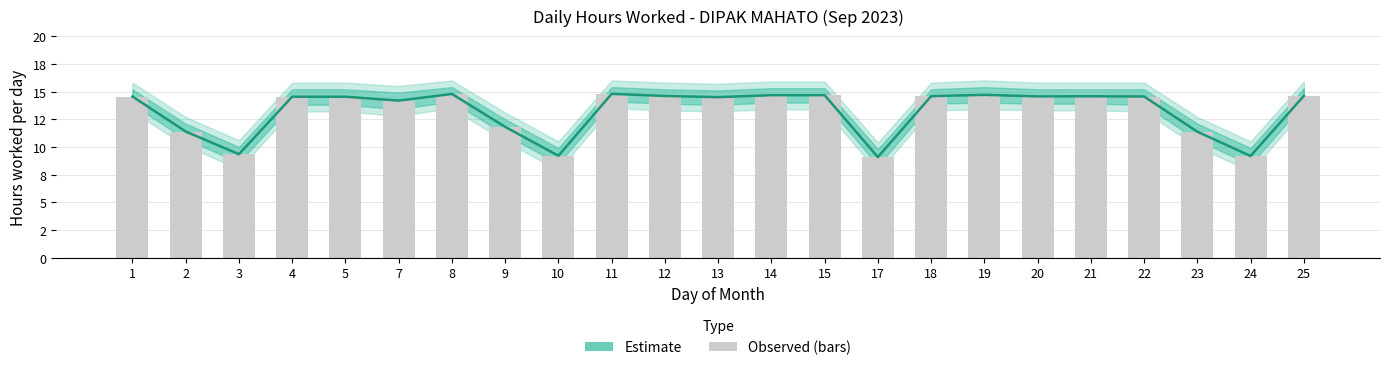

Where does the Observed hours series first go above 14?

1